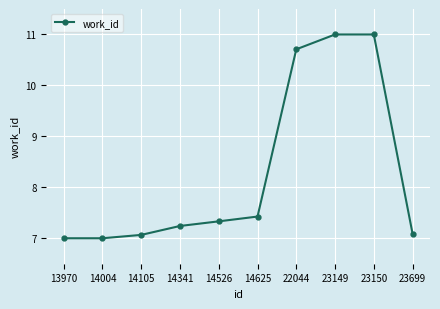

True or false: the data has more than 2 interior local peaks.

False